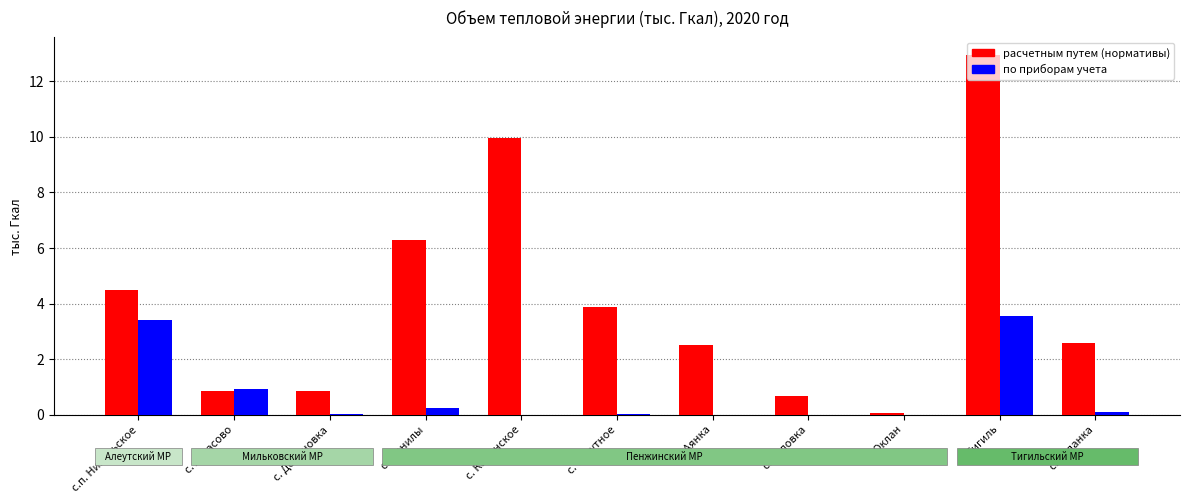

Which series changed the most between с. Слаутное and с. Седанка?

расчетным путем (нормативы)